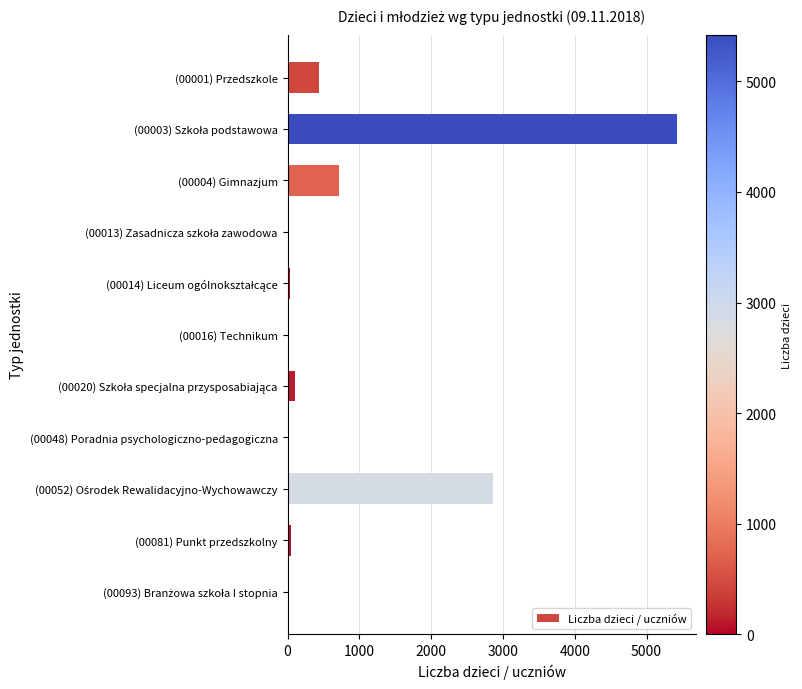

What is the sum of all values?

9670